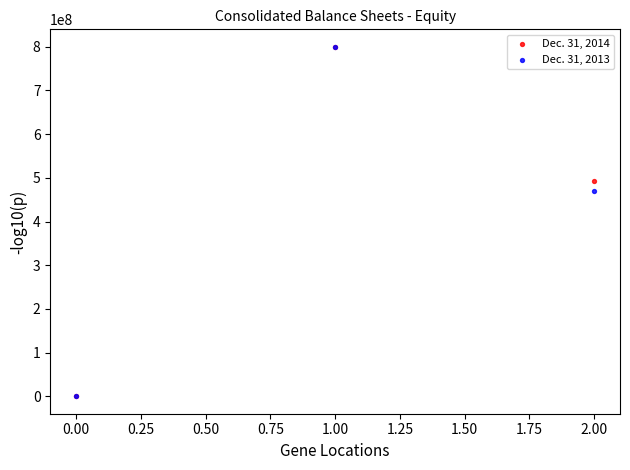

What are all the series names shown in the legend?

Dec. 31, 2014, Dec. 31, 2013